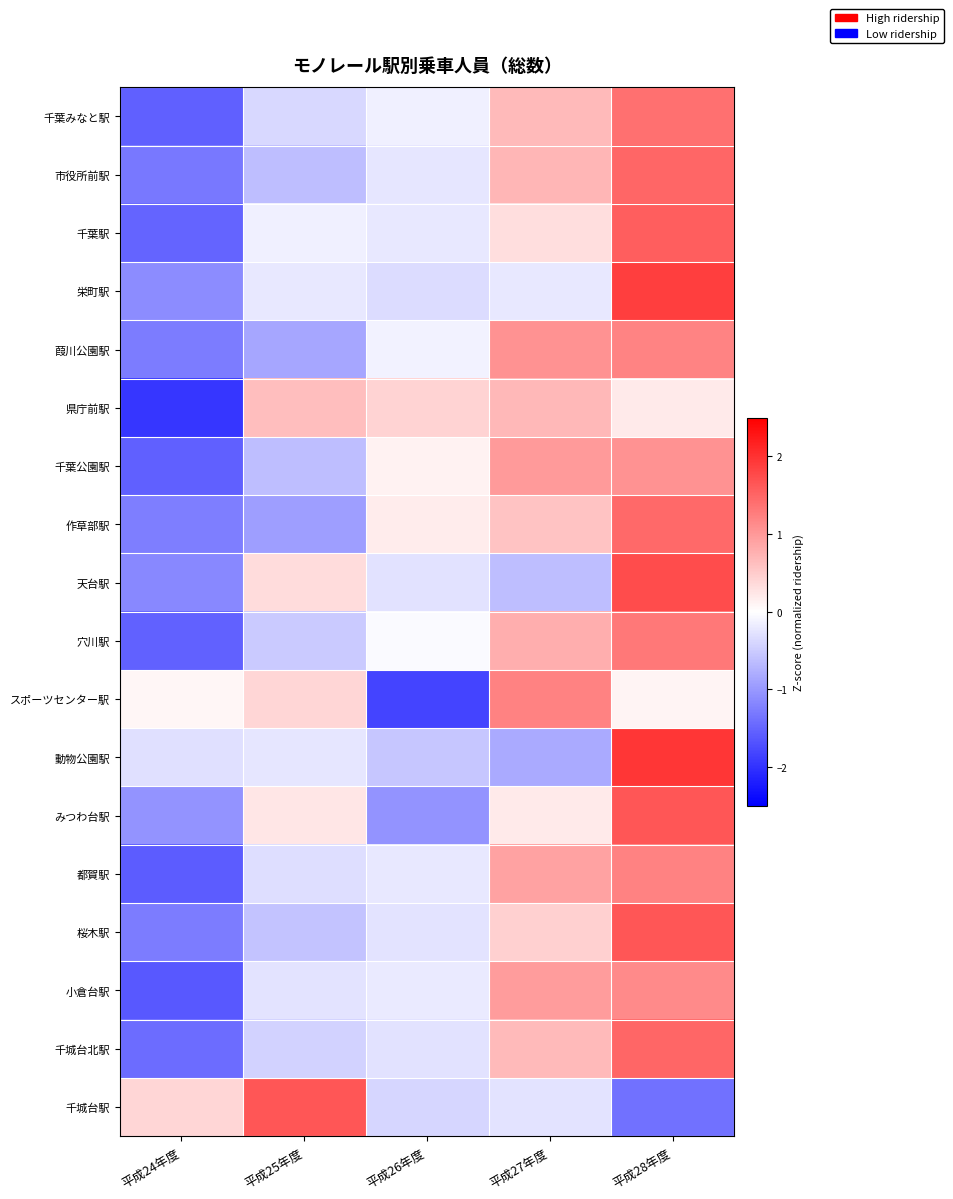

Reading left to right, transcribe all the data shown in this chart.

千葉みなと駅: 平成24年度=-1.6	平成25年度=-0.4	平成26年度=-0.1	平成27年度=0.7	平成28年度=1.4
市役所前駅: 平成24年度=-1.3	平成25年度=-0.6	平成26年度=-0.3	平成27年度=0.7	平成28年度=1.5
千葉駅: 平成24年度=-1.5	平成25年度=-0.1	平成26年度=-0.2	平成27年度=0.3	平成28年度=1.6
栄町駅: 平成24年度=-1.1	平成25年度=-0.2	平成26年度=-0.3	平成27年度=-0.2	平成28年度=1.9
葭川公園駅: 平成24年度=-1.3	平成25年度=-0.9	平成26年度=-0.1	平成27年度=1.1	平成28年度=1.2
県庁前駅: 平成24年度=-2.0	平成25年度=0.6	平成26年度=0.4	平成27年度=0.7	平成28年度=0.2
千葉公園駅: 平成24年度=-1.6	平成25年度=-0.6	平成26年度=0.1	平成27年度=1.0	平成28年度=1.1
作草部駅: 平成24年度=-1.3	平成25年度=-1.0	平成26年度=0.2	平成27年度=0.6	平成28年度=1.5
天台駅: 平成24年度=-1.2	平成25年度=0.3	平成26年度=-0.3	平成27年度=-0.6	平成28年度=1.7
穴川駅: 平成24年度=-1.5	平成25年度=-0.5	平成26年度=-0.0	平成27年度=0.8	平成28年度=1.3
スポーツセンター駅: 平成24年度=0.1	平成25年度=0.4	平成26年度=-1.8	平成27年度=1.2	平成28年度=0.1
動物公園駅: 平成24年度=-0.3	平成25年度=-0.2	平成26年度=-0.6	平成27年度=-0.8	平成28年度=2.0
みつわ台駅: 平成24年度=-1.1	平成25年度=0.2	平成26年度=-1.0	平成27年度=0.2	平成28年度=1.6
都賀駅: 平成24年度=-1.6	平成25年度=-0.3	平成26年度=-0.2	平成27年度=0.9	平成28年度=1.2
桜木駅: 平成24年度=-1.3	平成25年度=-0.6	平成26年度=-0.3	平成27年度=0.5	平成28年度=1.7
小倉台駅: 平成24年度=-1.6	平成25年度=-0.3	平成26年度=-0.2	平成27年度=1.0	平成28年度=1.1
千城台北駅: 平成24年度=-1.4	平成25年度=-0.4	平成26年度=-0.3	平成27年度=0.7	平成28年度=1.5
千城台駅: 平成24年度=0.4	平成25年度=1.6	平成26年度=-0.4	平成27年度=-0.3	平成28年度=-1.4